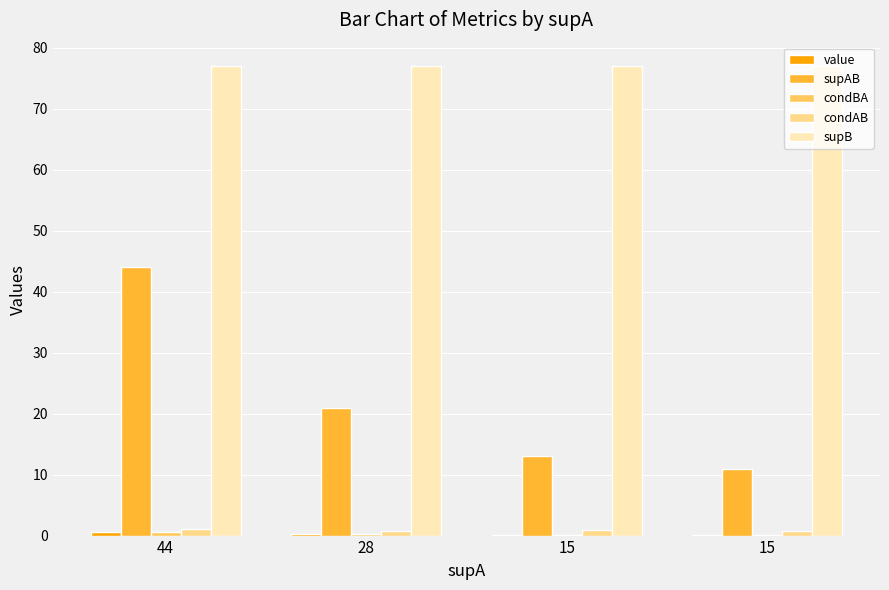

How many distinct data groups are displayed?

5